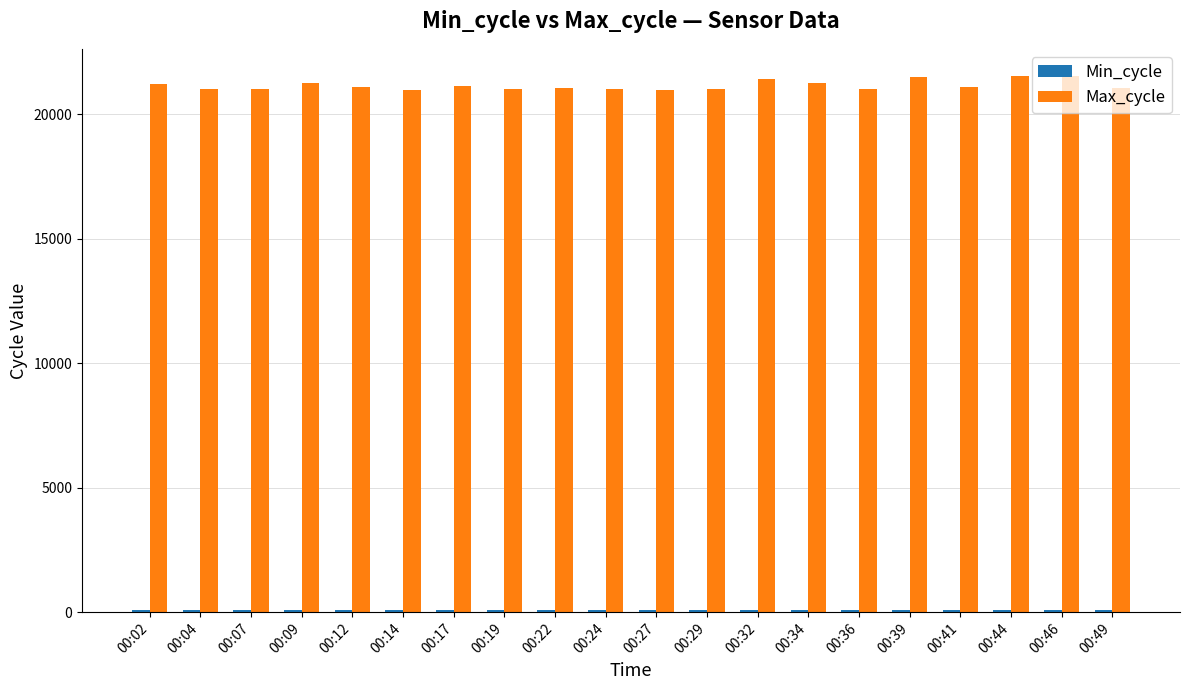

What is the smallest value displayed?

81